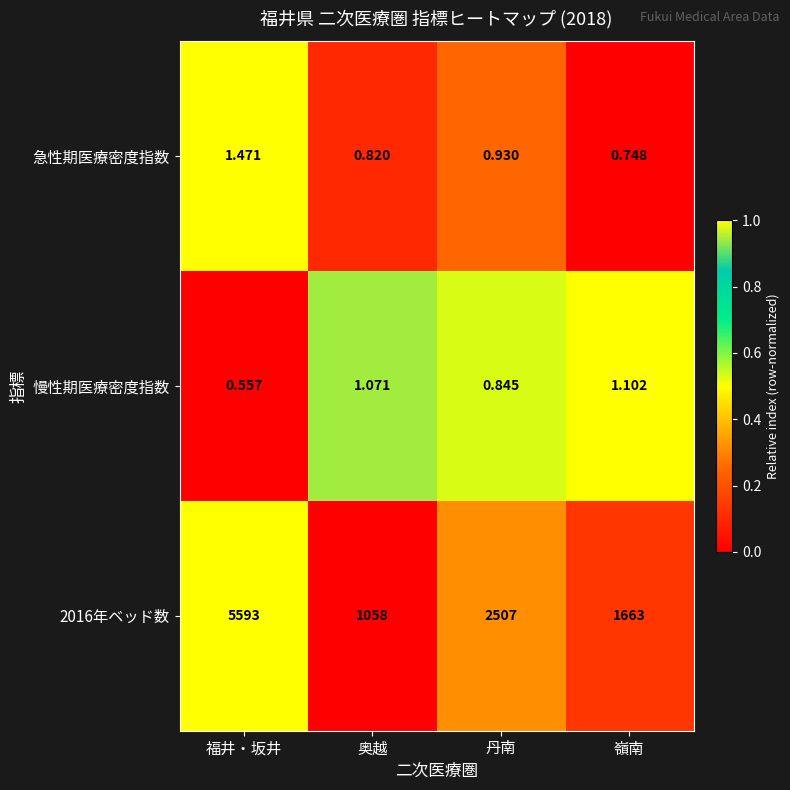

At which category is the sum across all series the highest?

福井・坂井